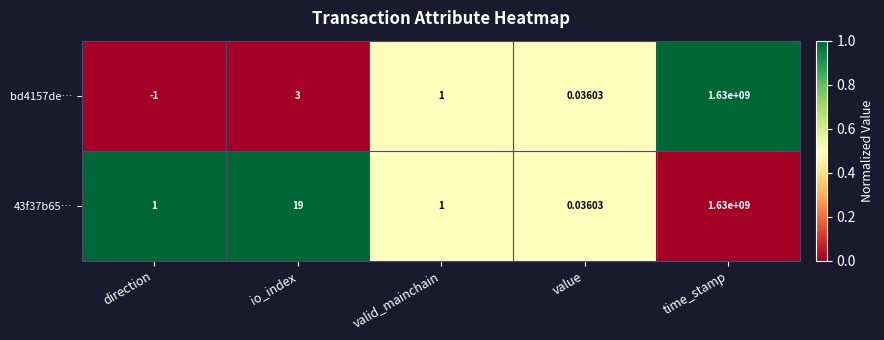

At which category is the sum across all series the highest?

time_stamp